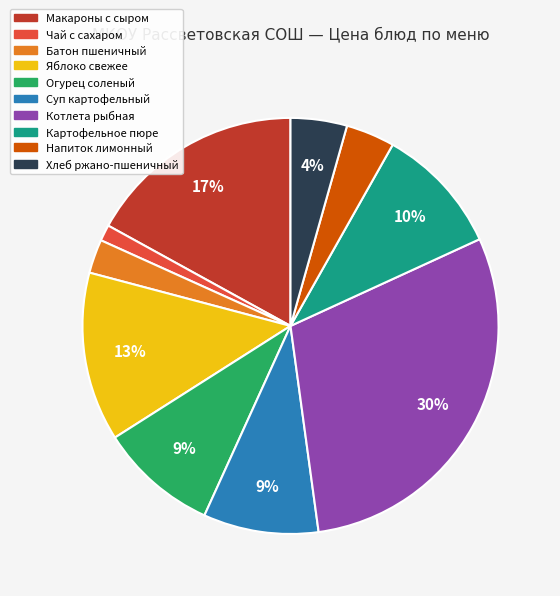

To the nearest percent, what is the average slice percentage?

10%